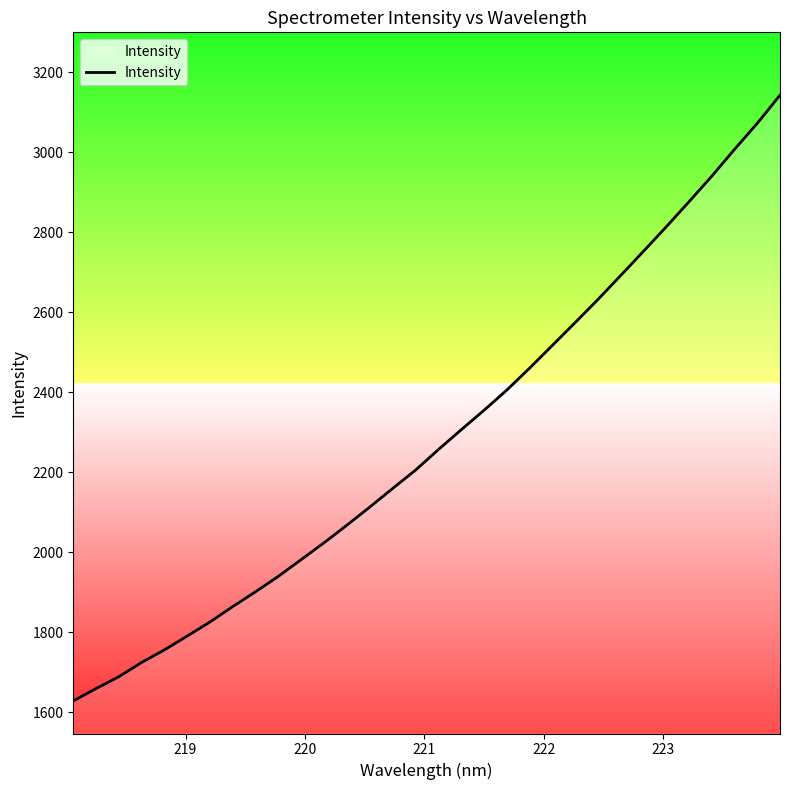

What is the difference between the maximum and minimum values?

1515.4